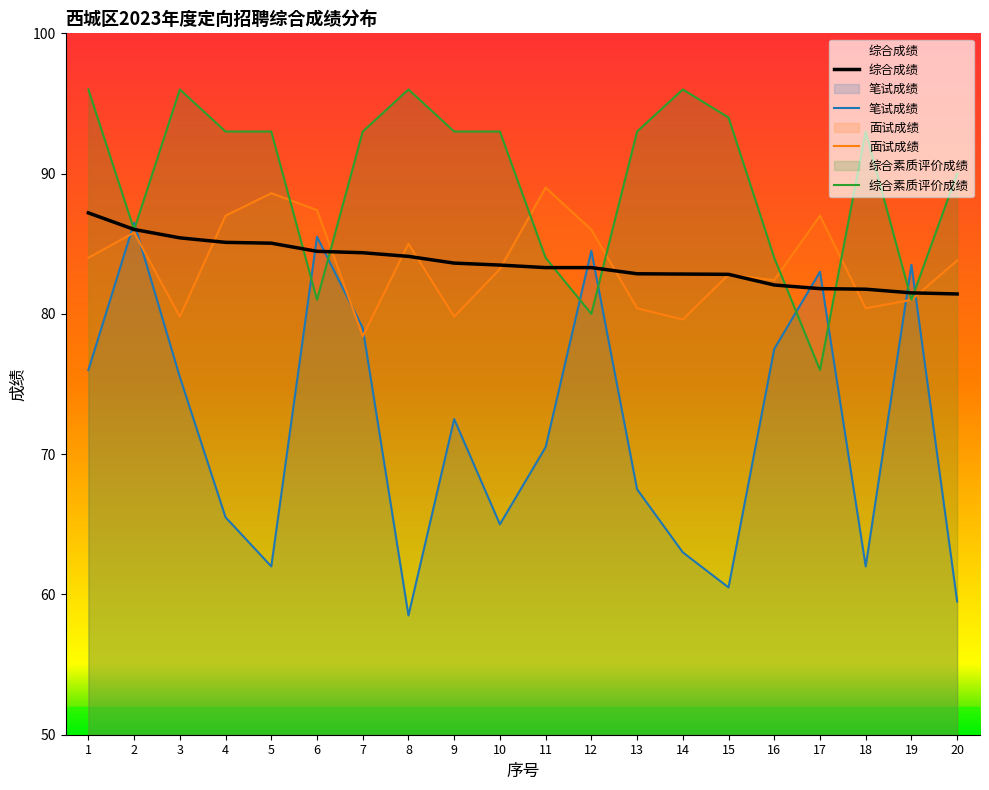

What is the difference between the maximum and minimum values in the 面试成绩 series?

10.6